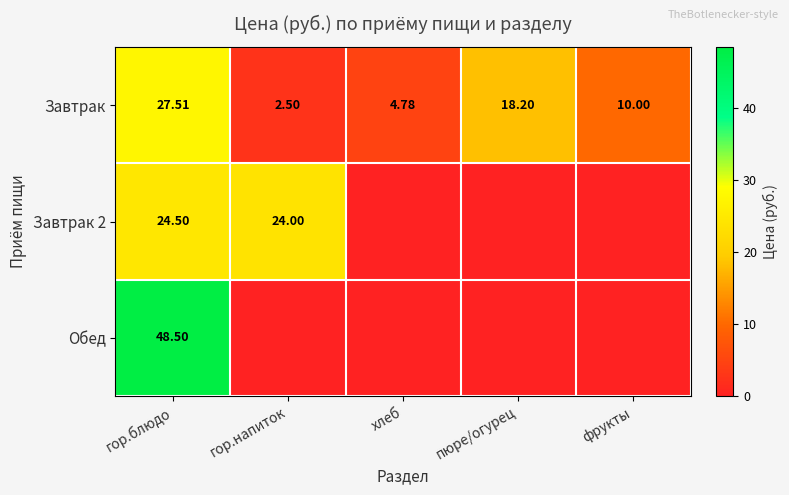

Where is Завтрак nearest to the value 15?

пюре/огурец